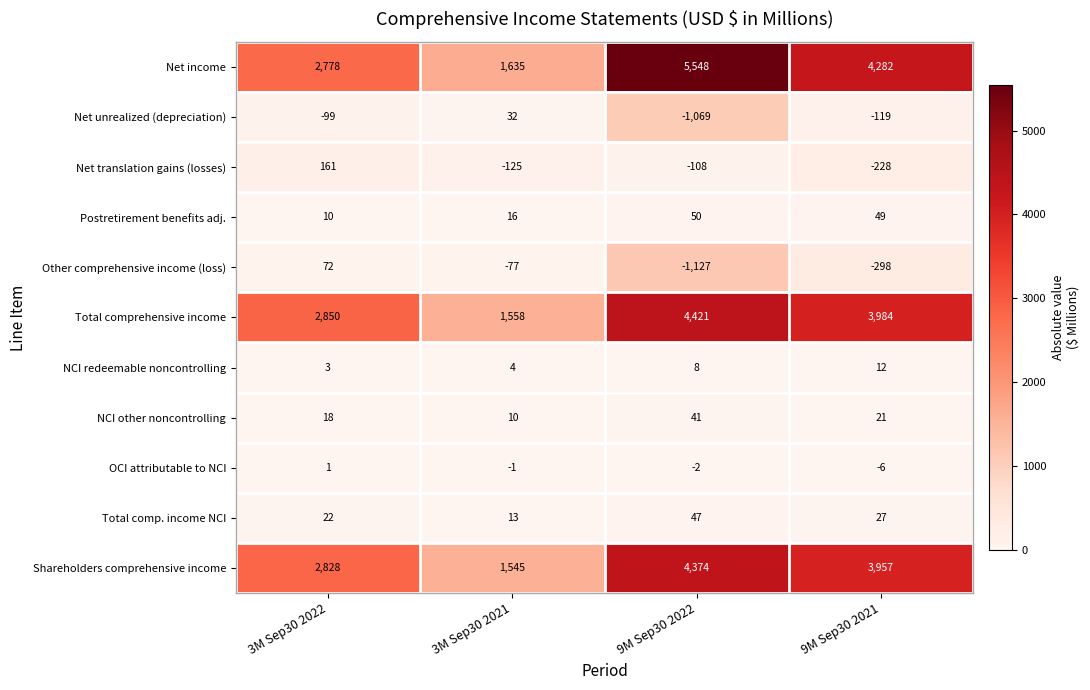

Between 3M Sep30 2021 and 9M Sep30 2022, which series saw the biggest shift?

Net income